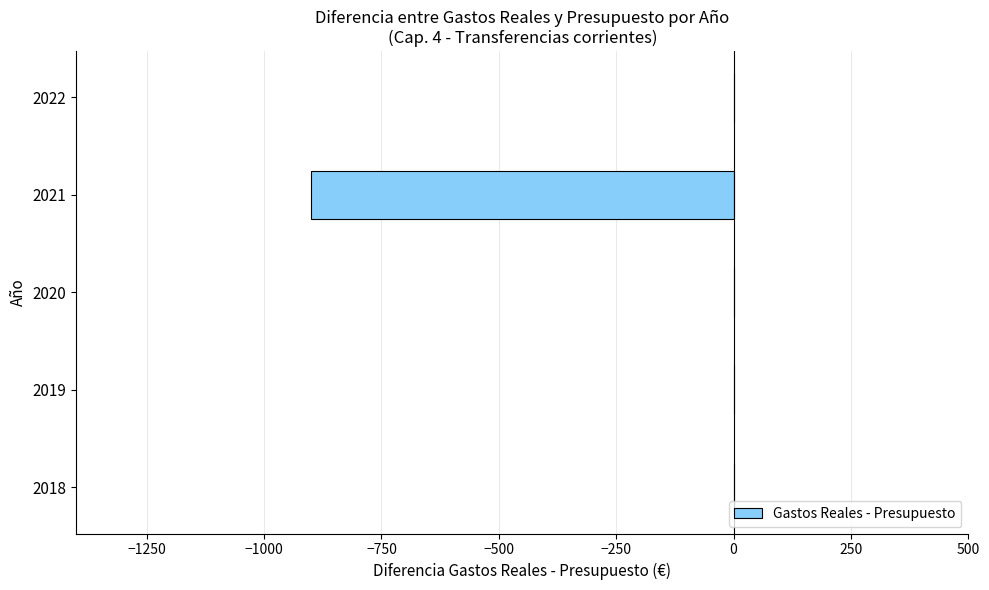

Between 2021 and 2020, which is larger?

2020